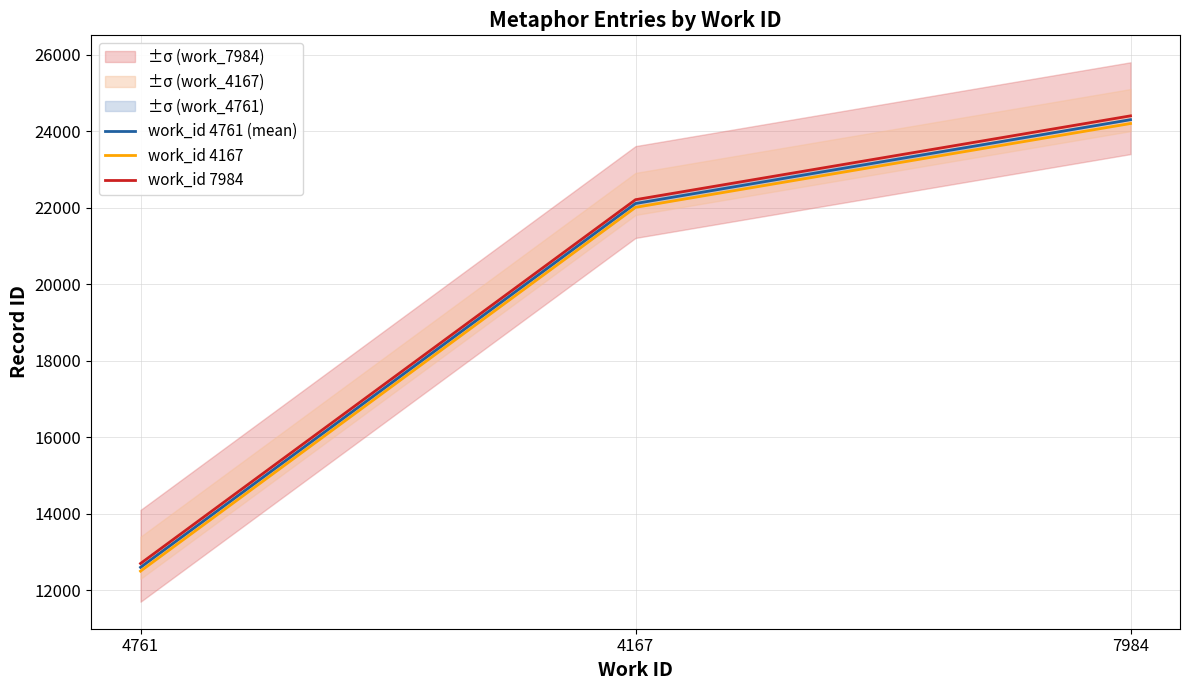

What is the difference between the work_id 7984 values at 7984 and 4761?

11703.2